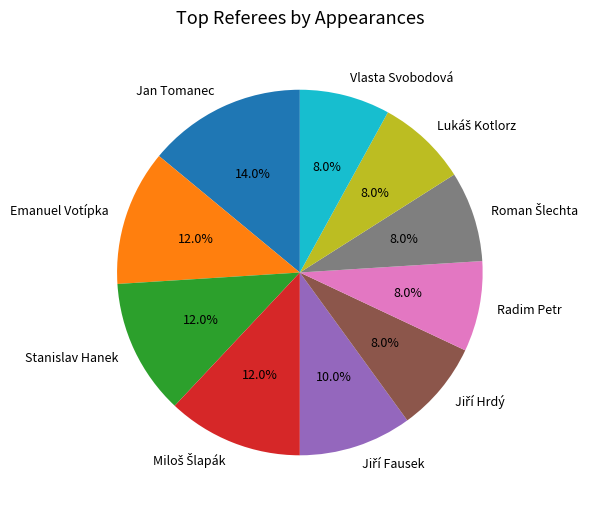

To the nearest percent, what is the average slice percentage?

10%